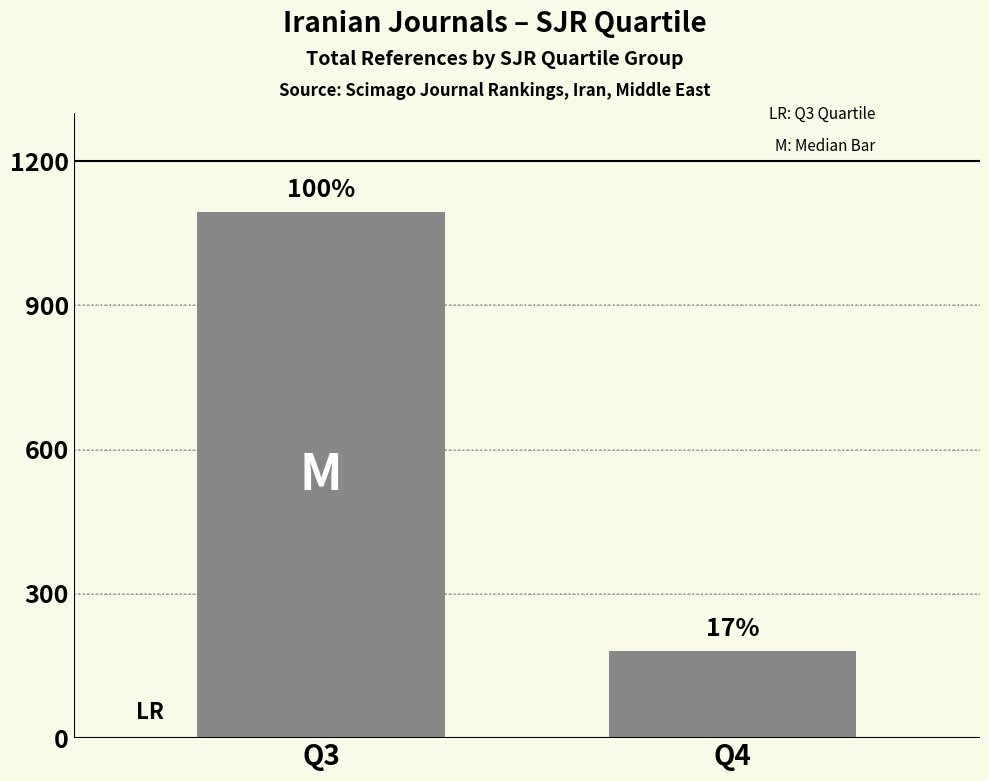

How many bars are there in total?

2